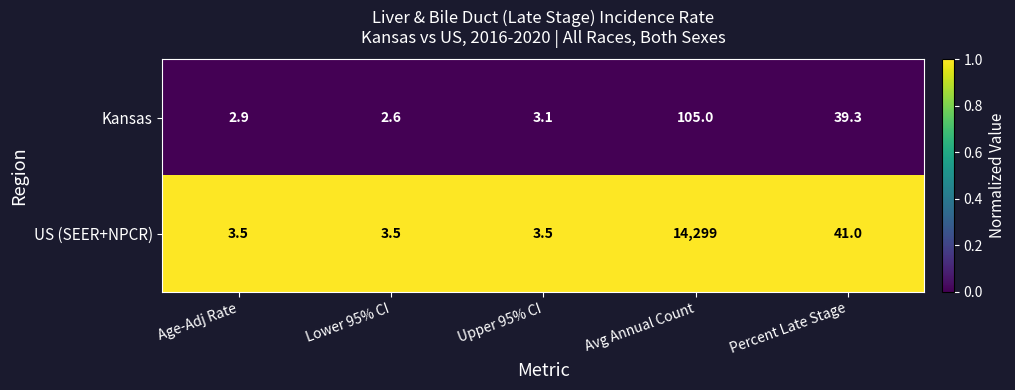

Which series has the largest range (max minus min)?

US (SEER+NPCR)